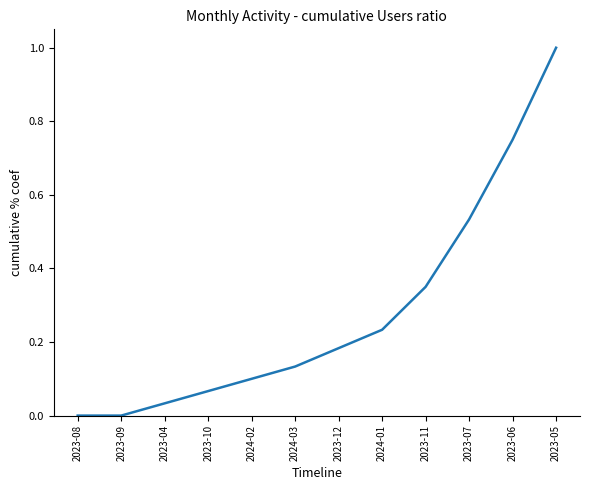

Between 2024-03 and 2024-02, which is larger?

2024-03